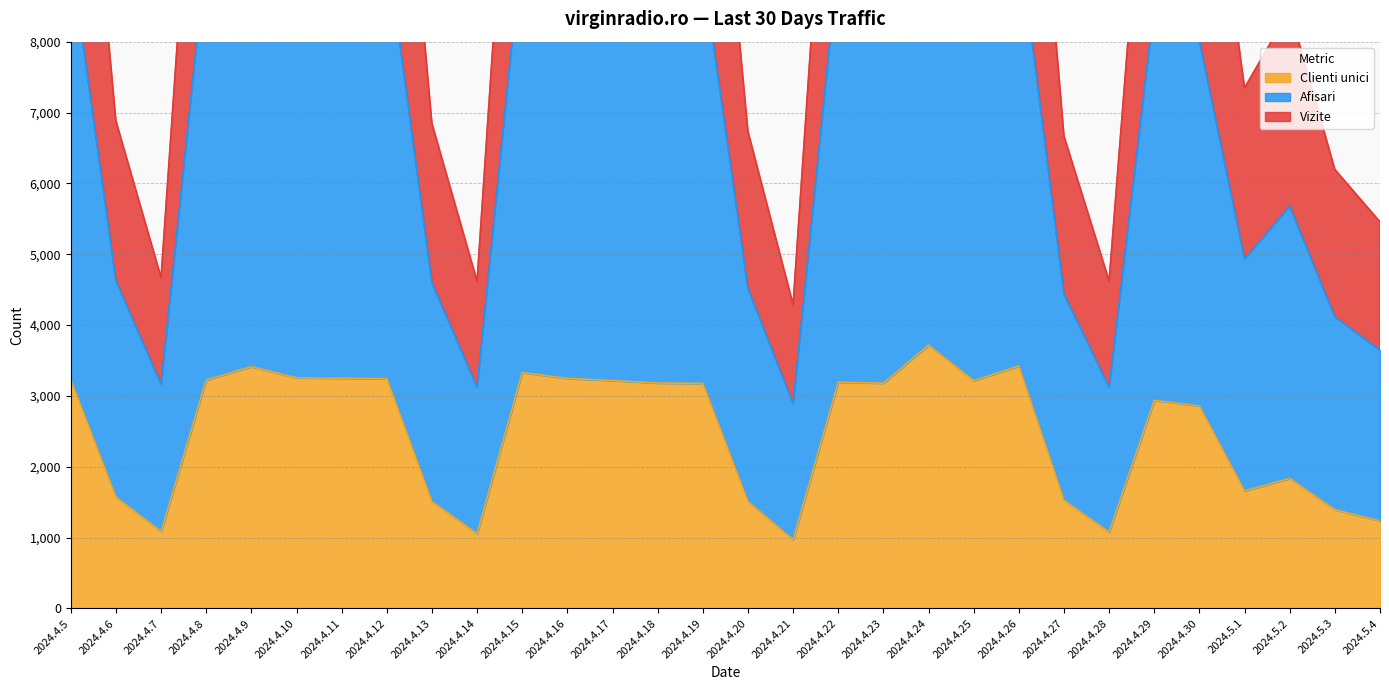

What is the label of the 28th point from the left?

2024.5.2